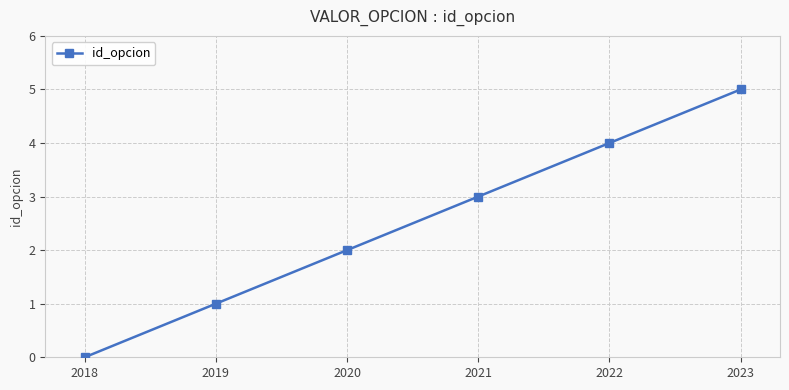

List the labels in order of value, largest first.

2023, 2022, 2021, 2020, 2019, 2018